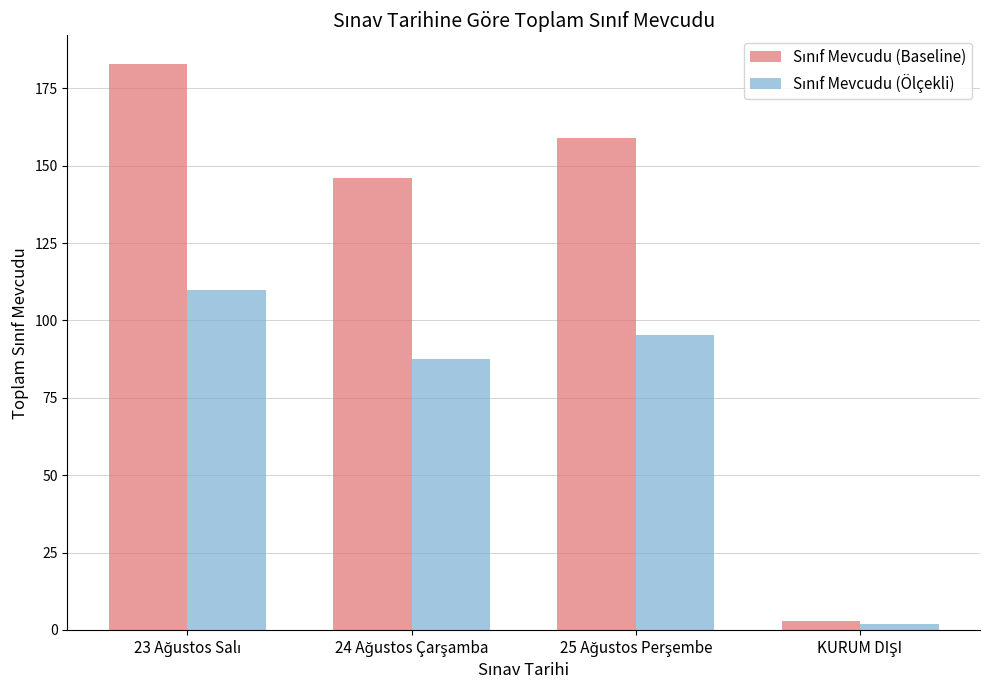

Count the number of data series in this chart.

2